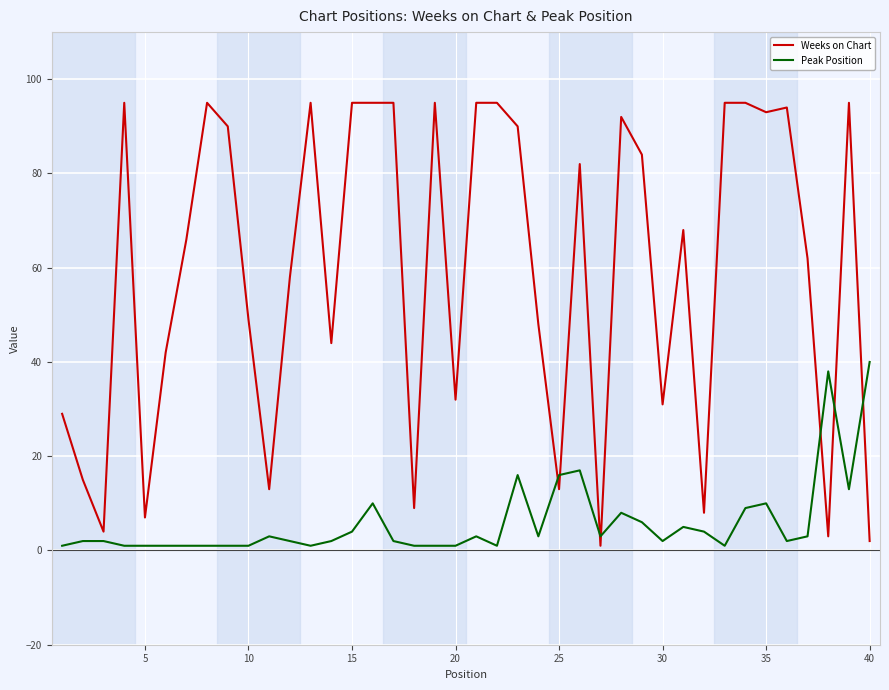

Which series has the largest total across all categories?

Weeks on Chart